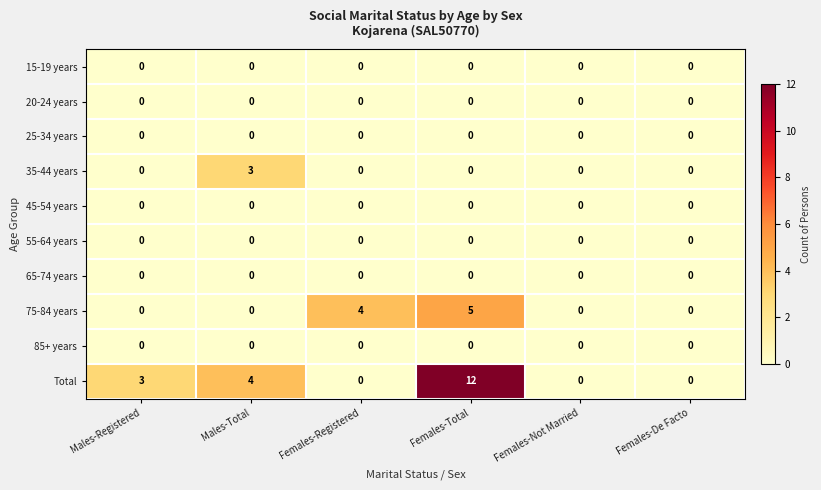

What is the difference between the 35-44 years values at Females-De Facto and Males-Total?

3